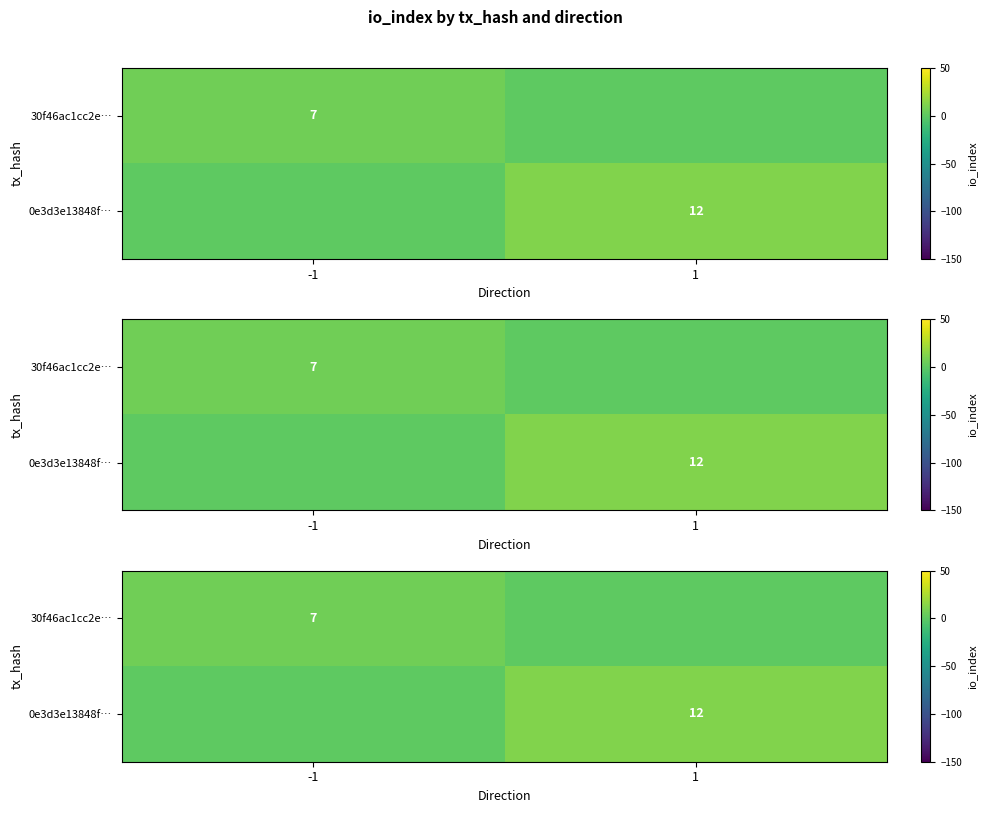

Is the value of 0e3d3e13848f… at -1 greater than the value of 30f46ac1cc2e… at -1?

No